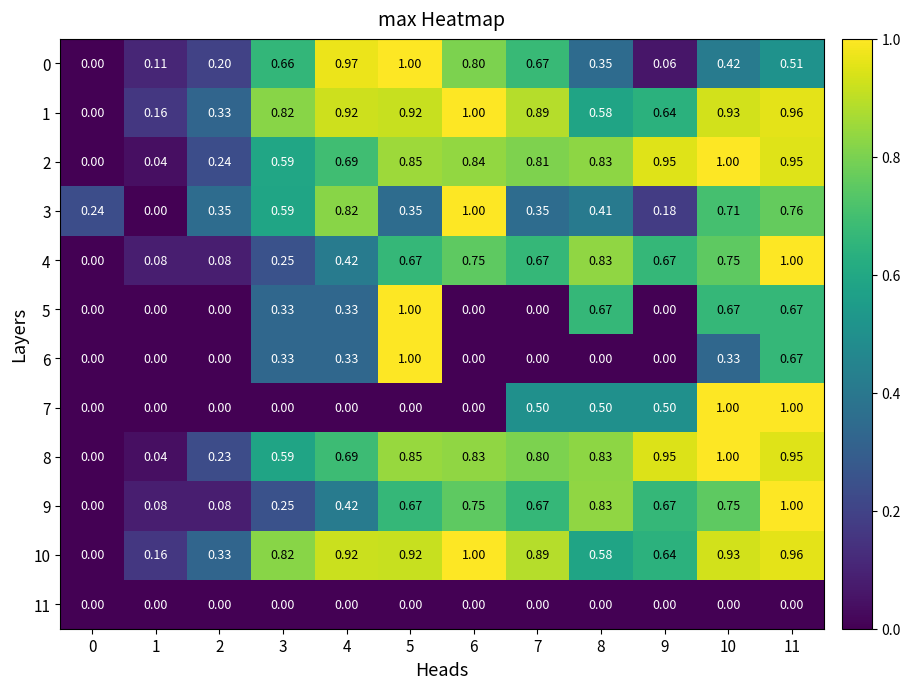

Is the value of 2 at 1 greater than the value of 10 at 9?

No